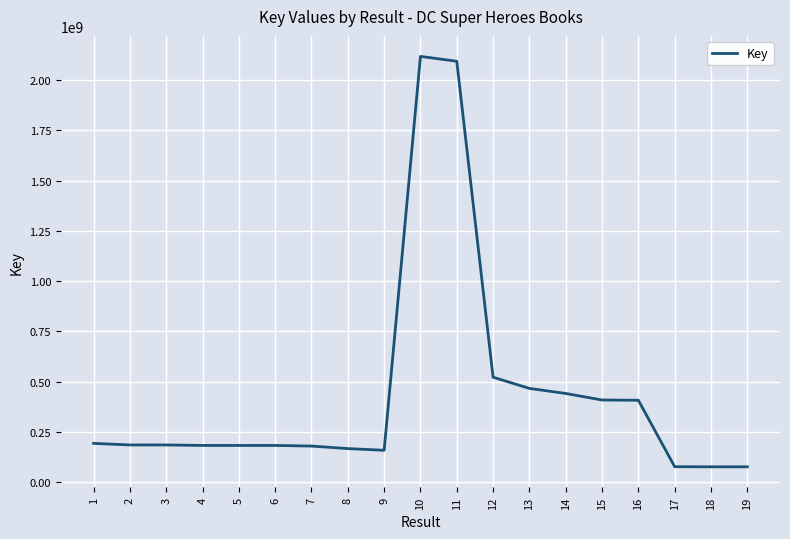

What is the difference between the maximum and minimum values?

2042876722